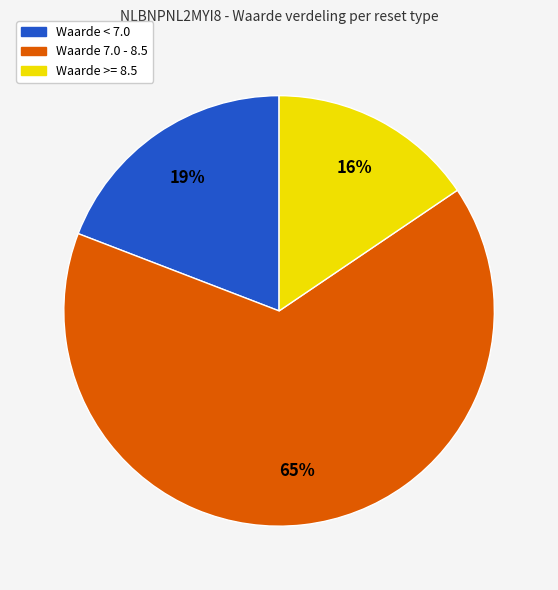

To the nearest percent, what is the average slice percentage?

33%